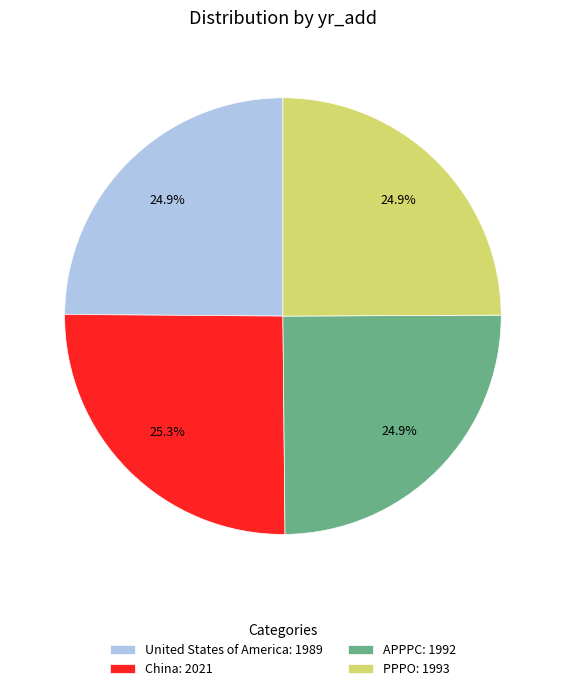

To the nearest percent, what portion does United States of America represent?

25%